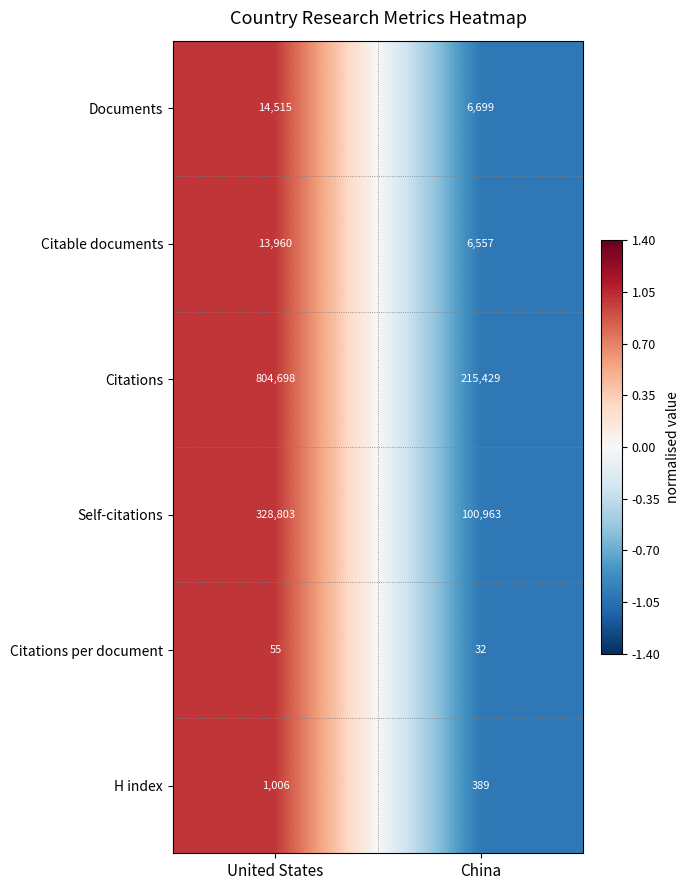

True or false: Citable documents has a value of 2350 at China.

False